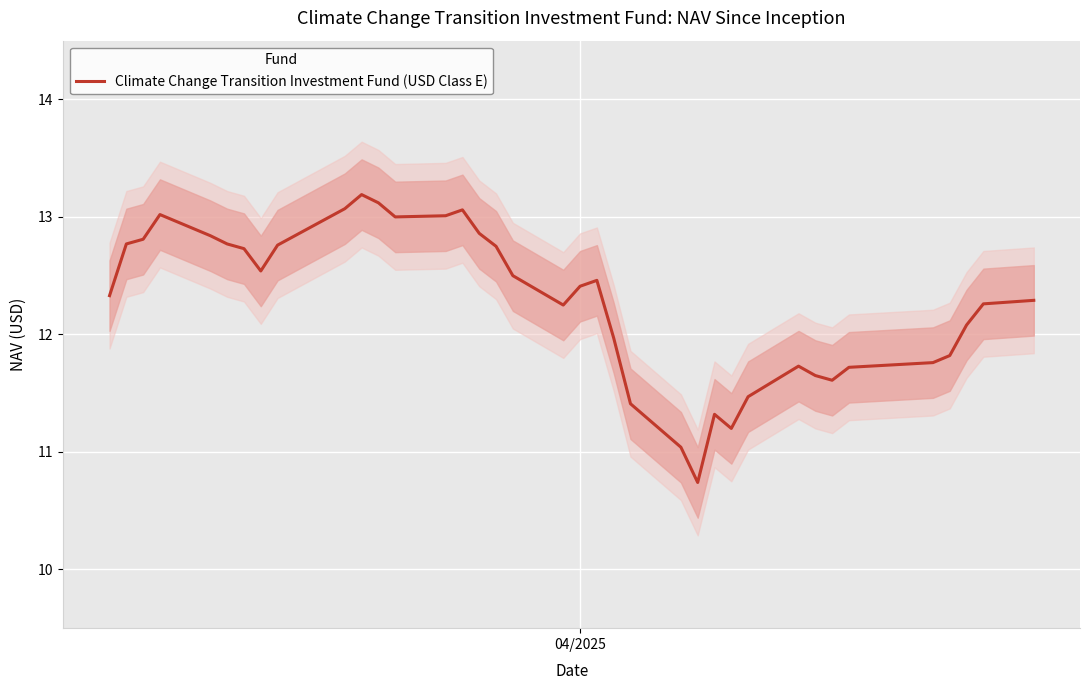

What is the sum of all values?

454.3